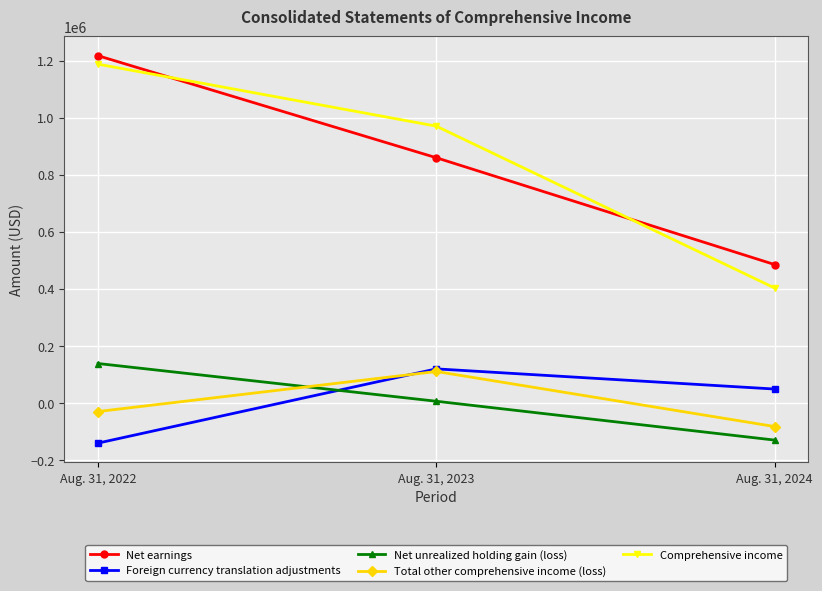

Is it true that Comprehensive income equals 323779 at Aug. 31, 2022?

False